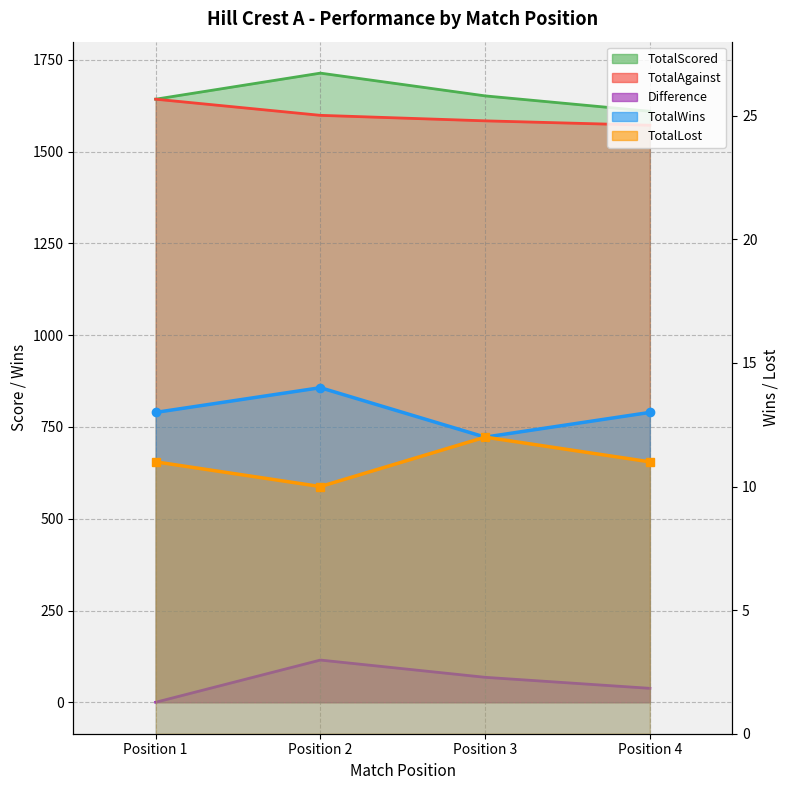

What is the sum of the Difference_line values at Position 1 and Position 4?

38